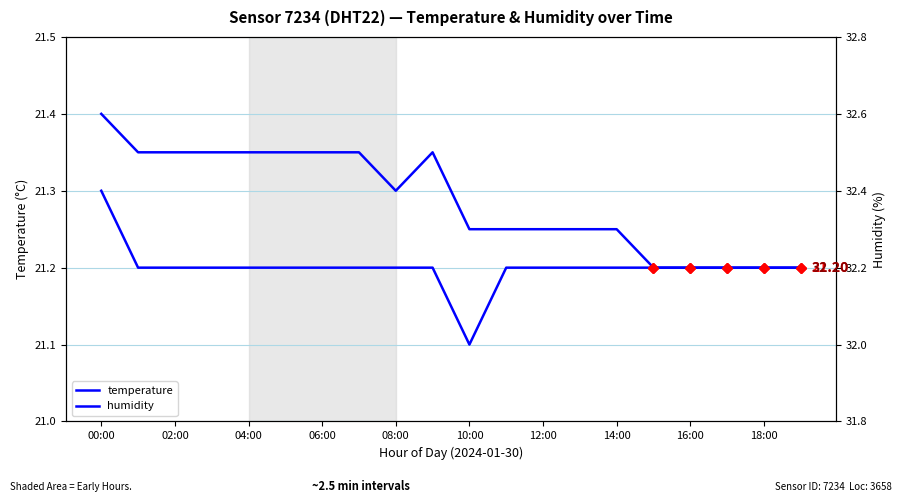

Rank the series at 09:00 from lowest to highest value.

temperature, humidity